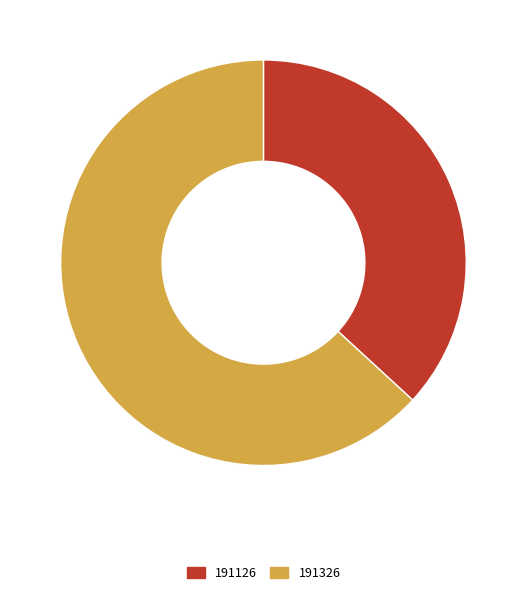

What is the majority slice?

191326